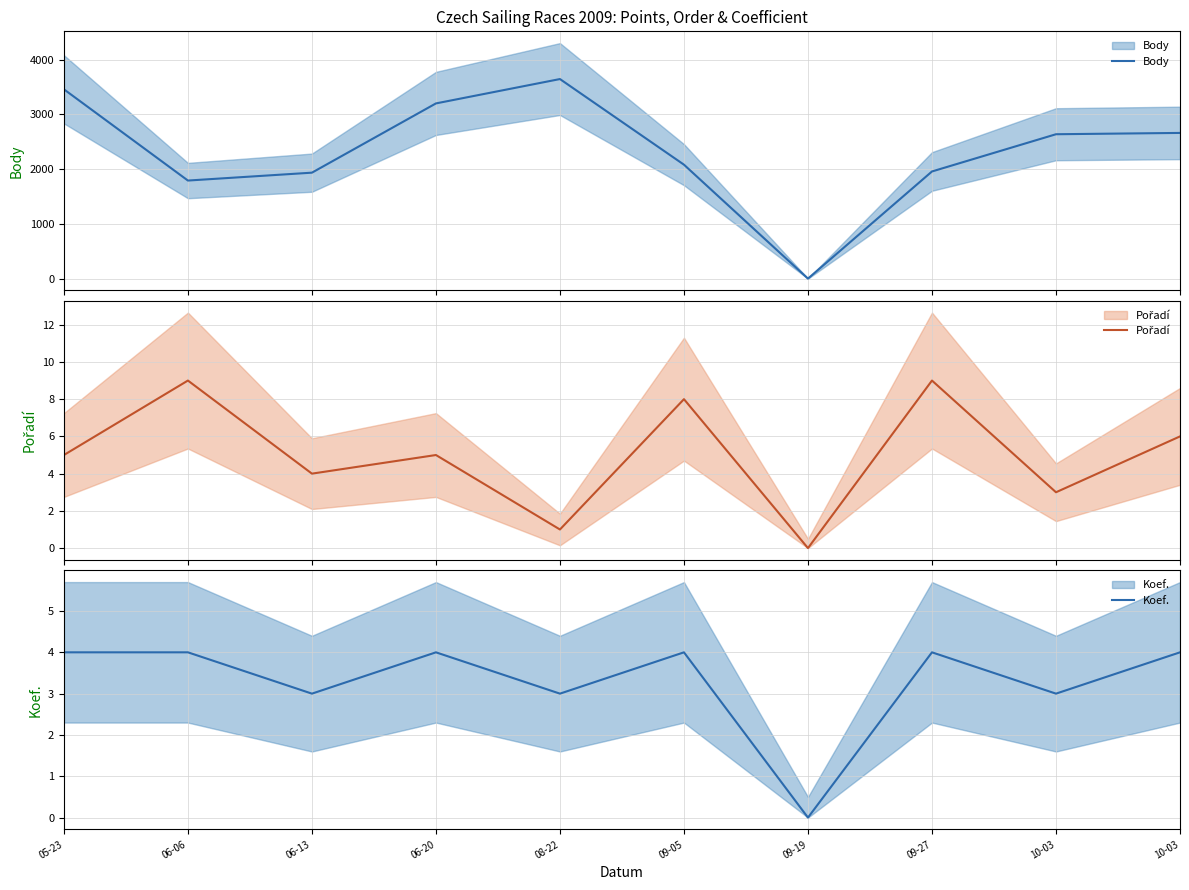

What is the value of the Pořadí point at the 6th from the left?

8